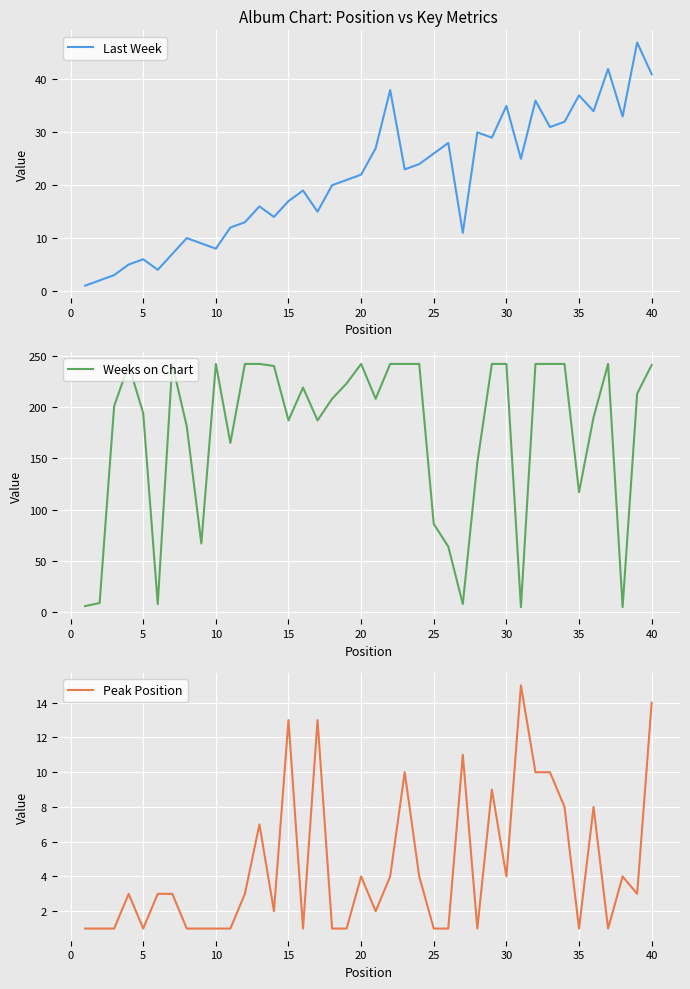

At how many categories does at least one series exceed 172?

28